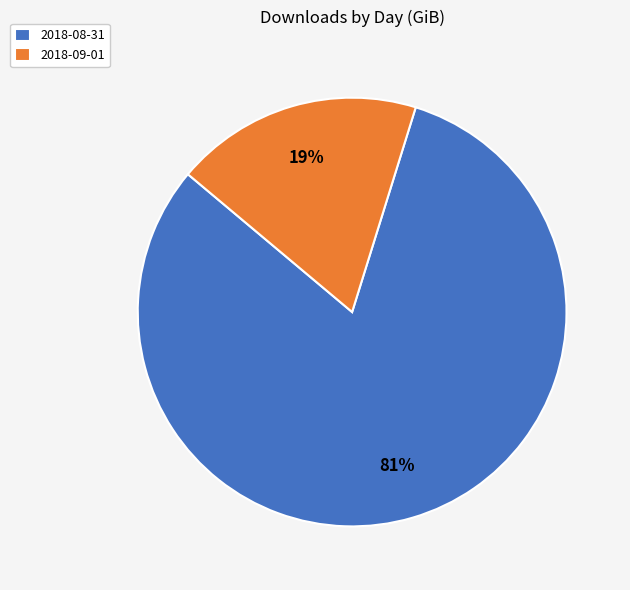

To the nearest percent, what portion does 2018-09-01 represent?

19%